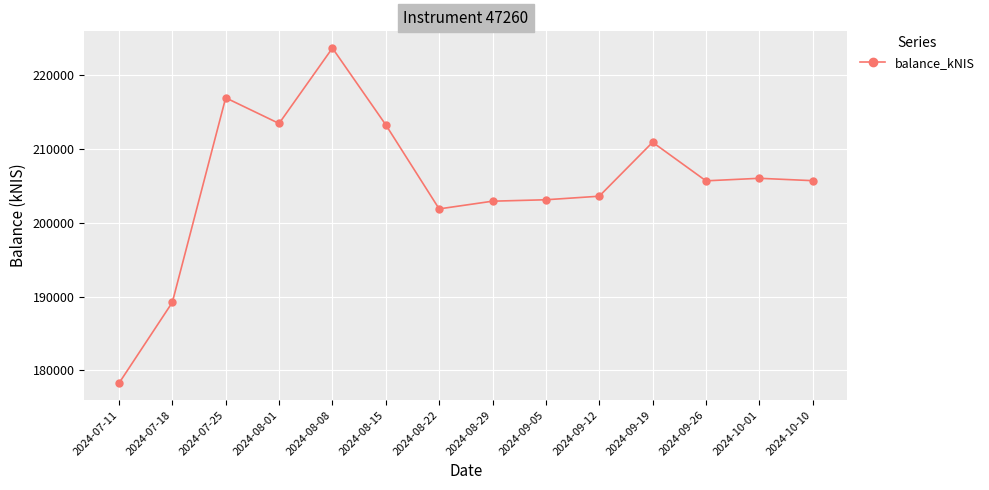

At which category does the data reach its first local peak?

2024-07-25